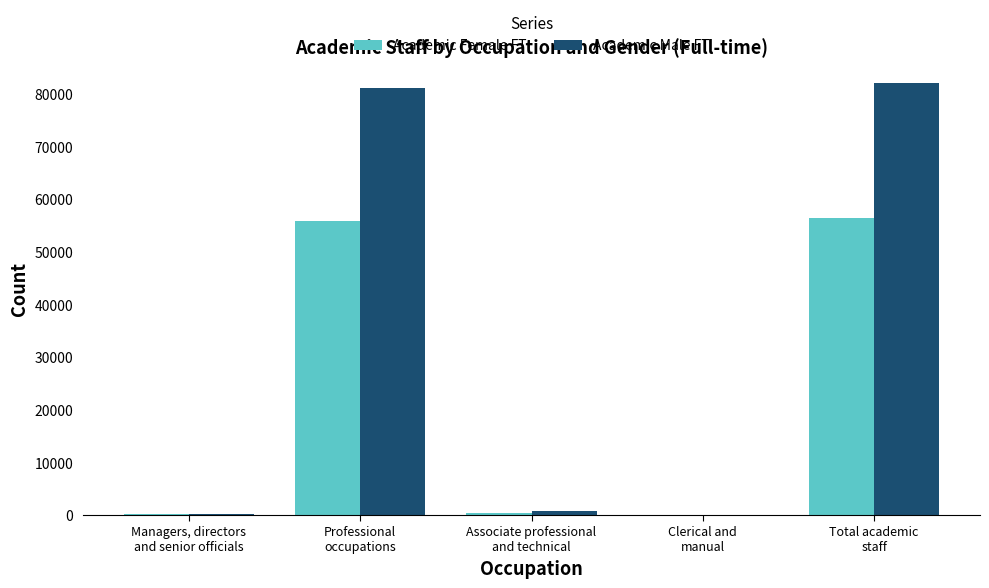

What is the sum of all Academic Female FT values?

112775